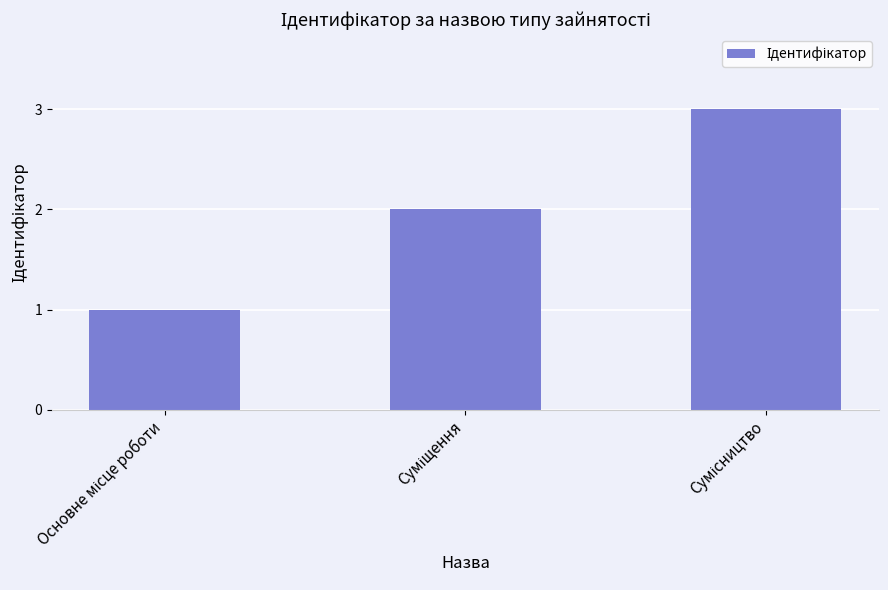

What is the maximum value shown in the chart?

3